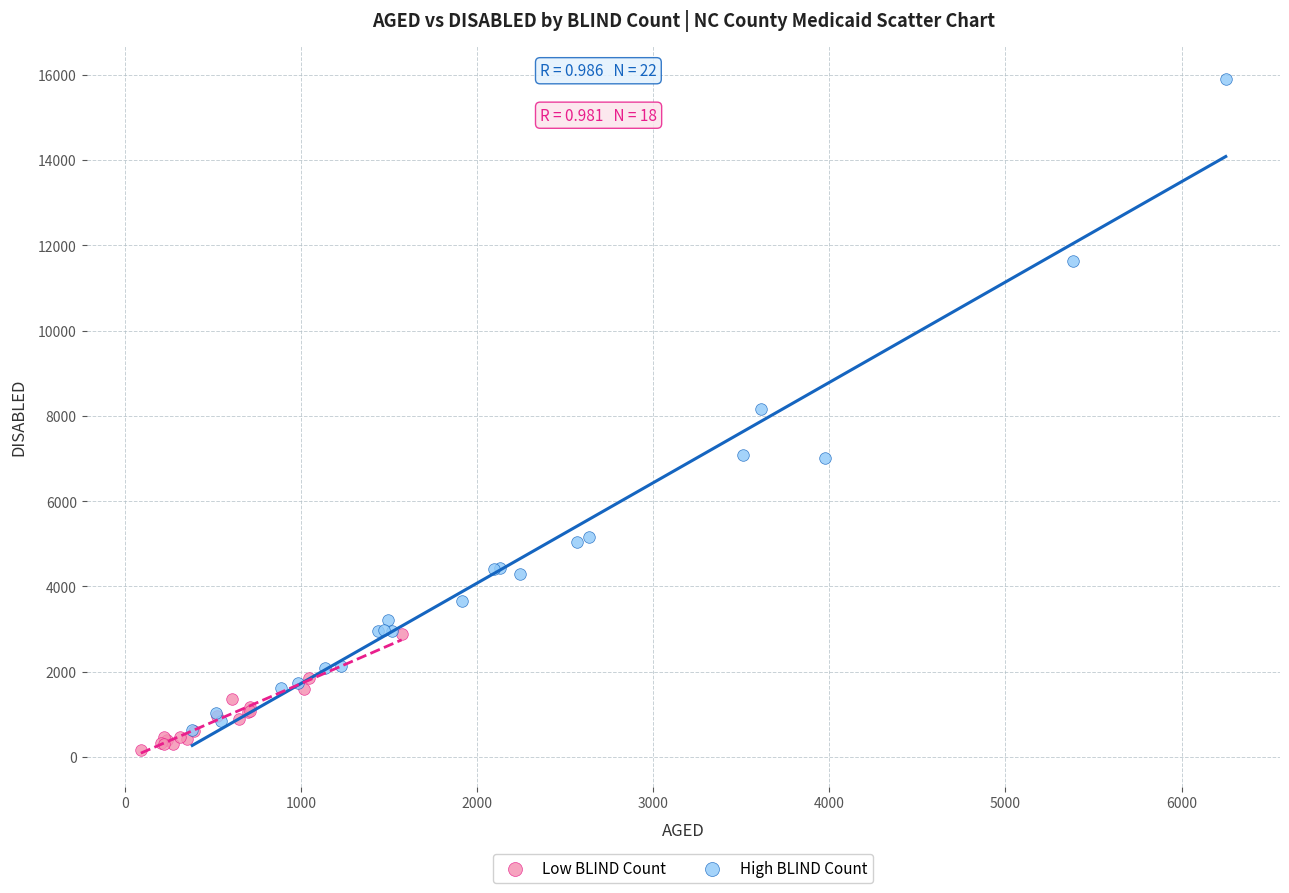

Which series has the largest Y range (max minus min)?

High BLIND Count